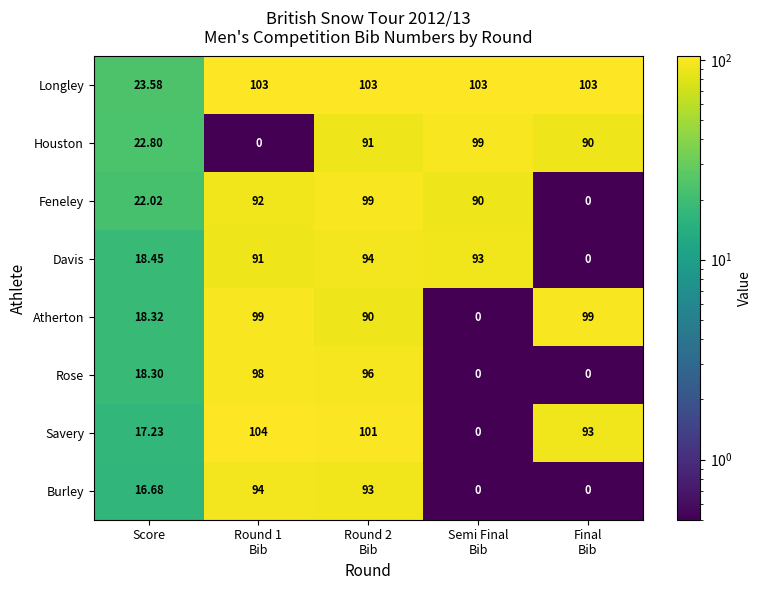

Rank the series at Score from lowest to highest value.

Burley, Savery, Rose, Atherton, Davis, Feneley, Houston, Longley